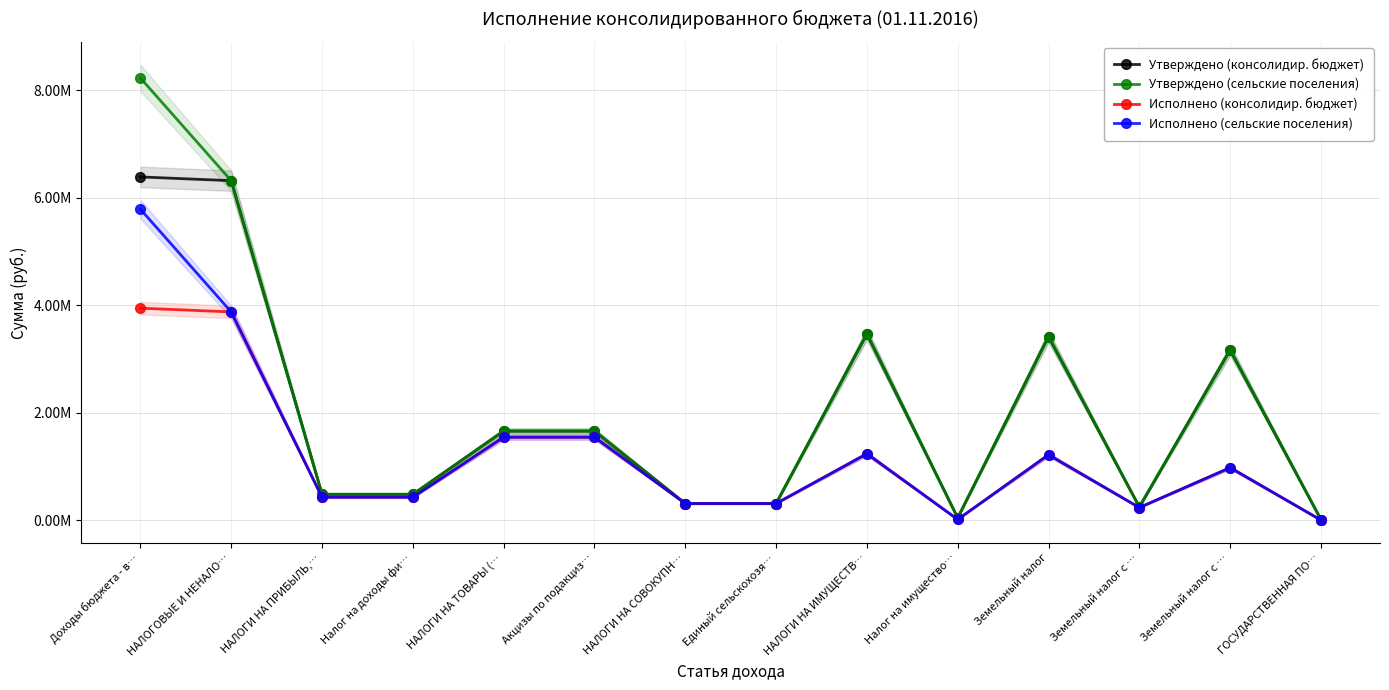

True or false: Исполнено (сельские поселения) and Исполнено (консолидир. бюджет) cross at least once.

False